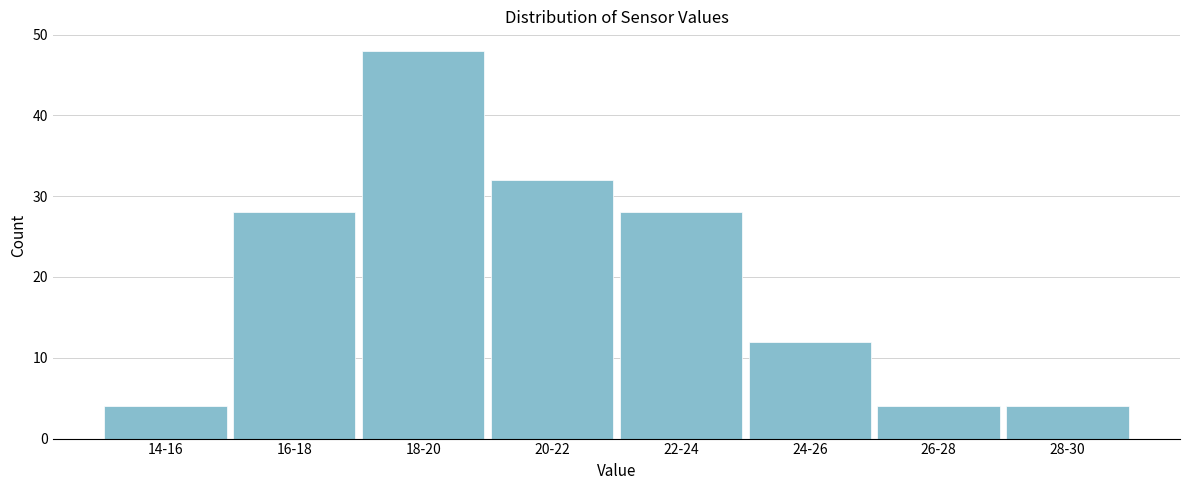

Reading right to left, list all the values displayed in this chart.

28-30=4	26-28=4	24-26=12	22-24=28	20-22=32	18-20=48	16-18=28	14-16=4